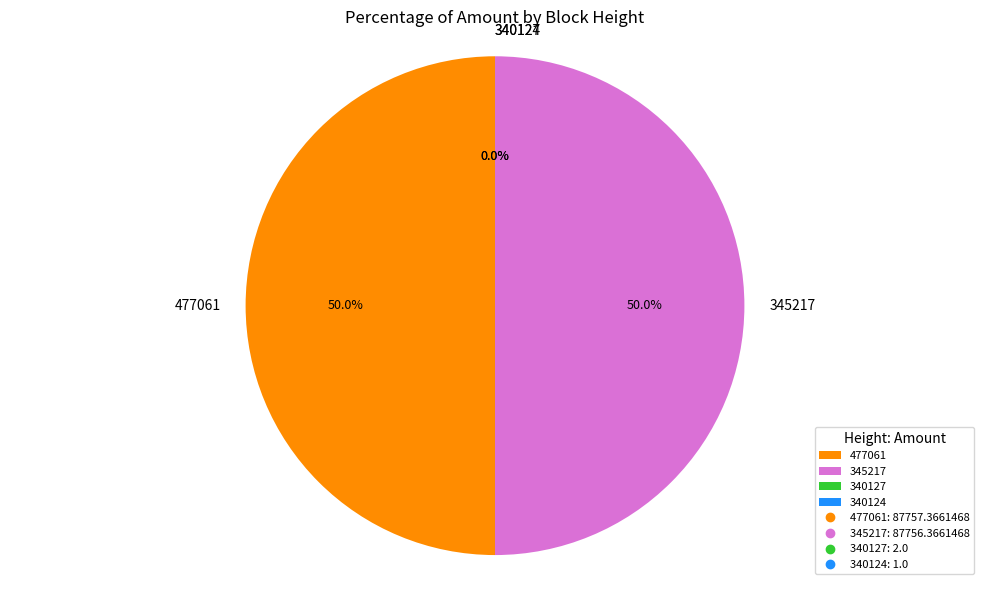

What is the ratio of the value at 345217 to the value at 477061?

1.0